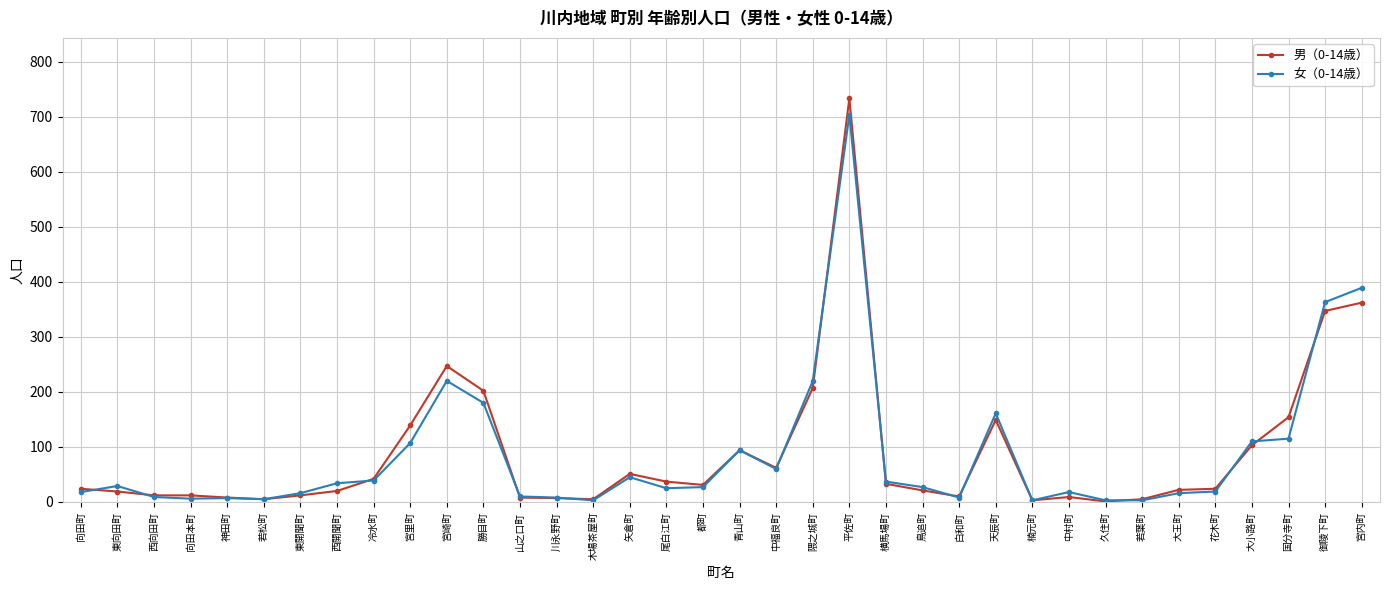

What is the difference between the maximum and minimum values in the 女（0-14歳） series?

700